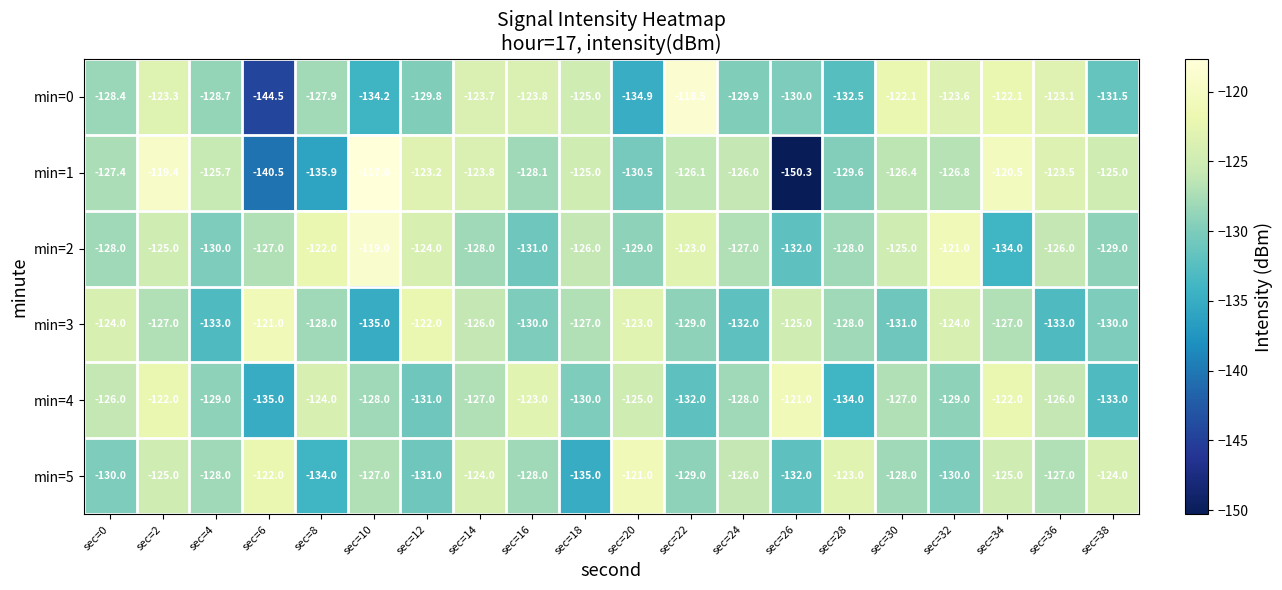

The min=0 series shows -71.3 at sec=36. True or false?

False